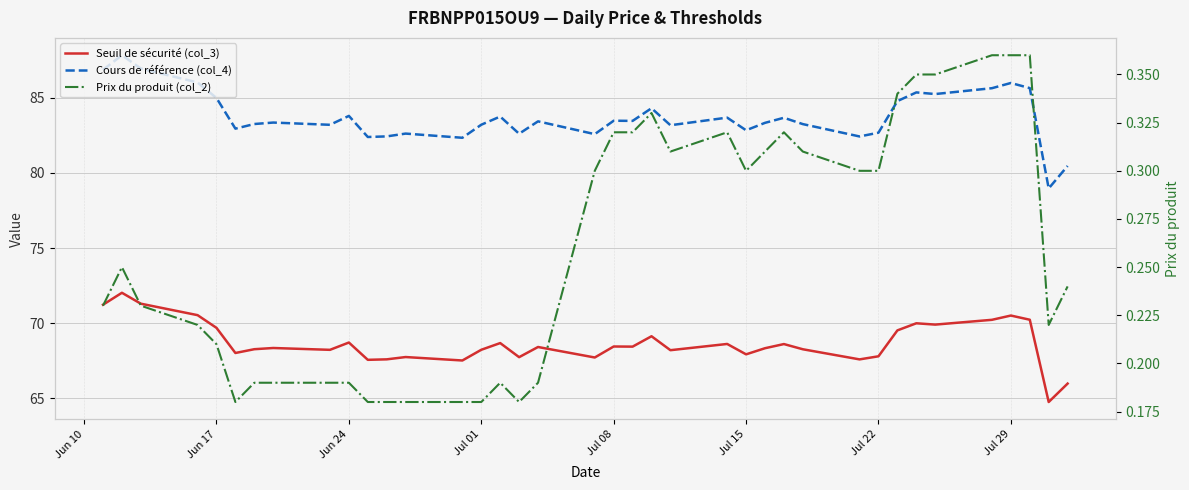

What is the average value of the Seuil de sécurité (col_3) series?

68.7